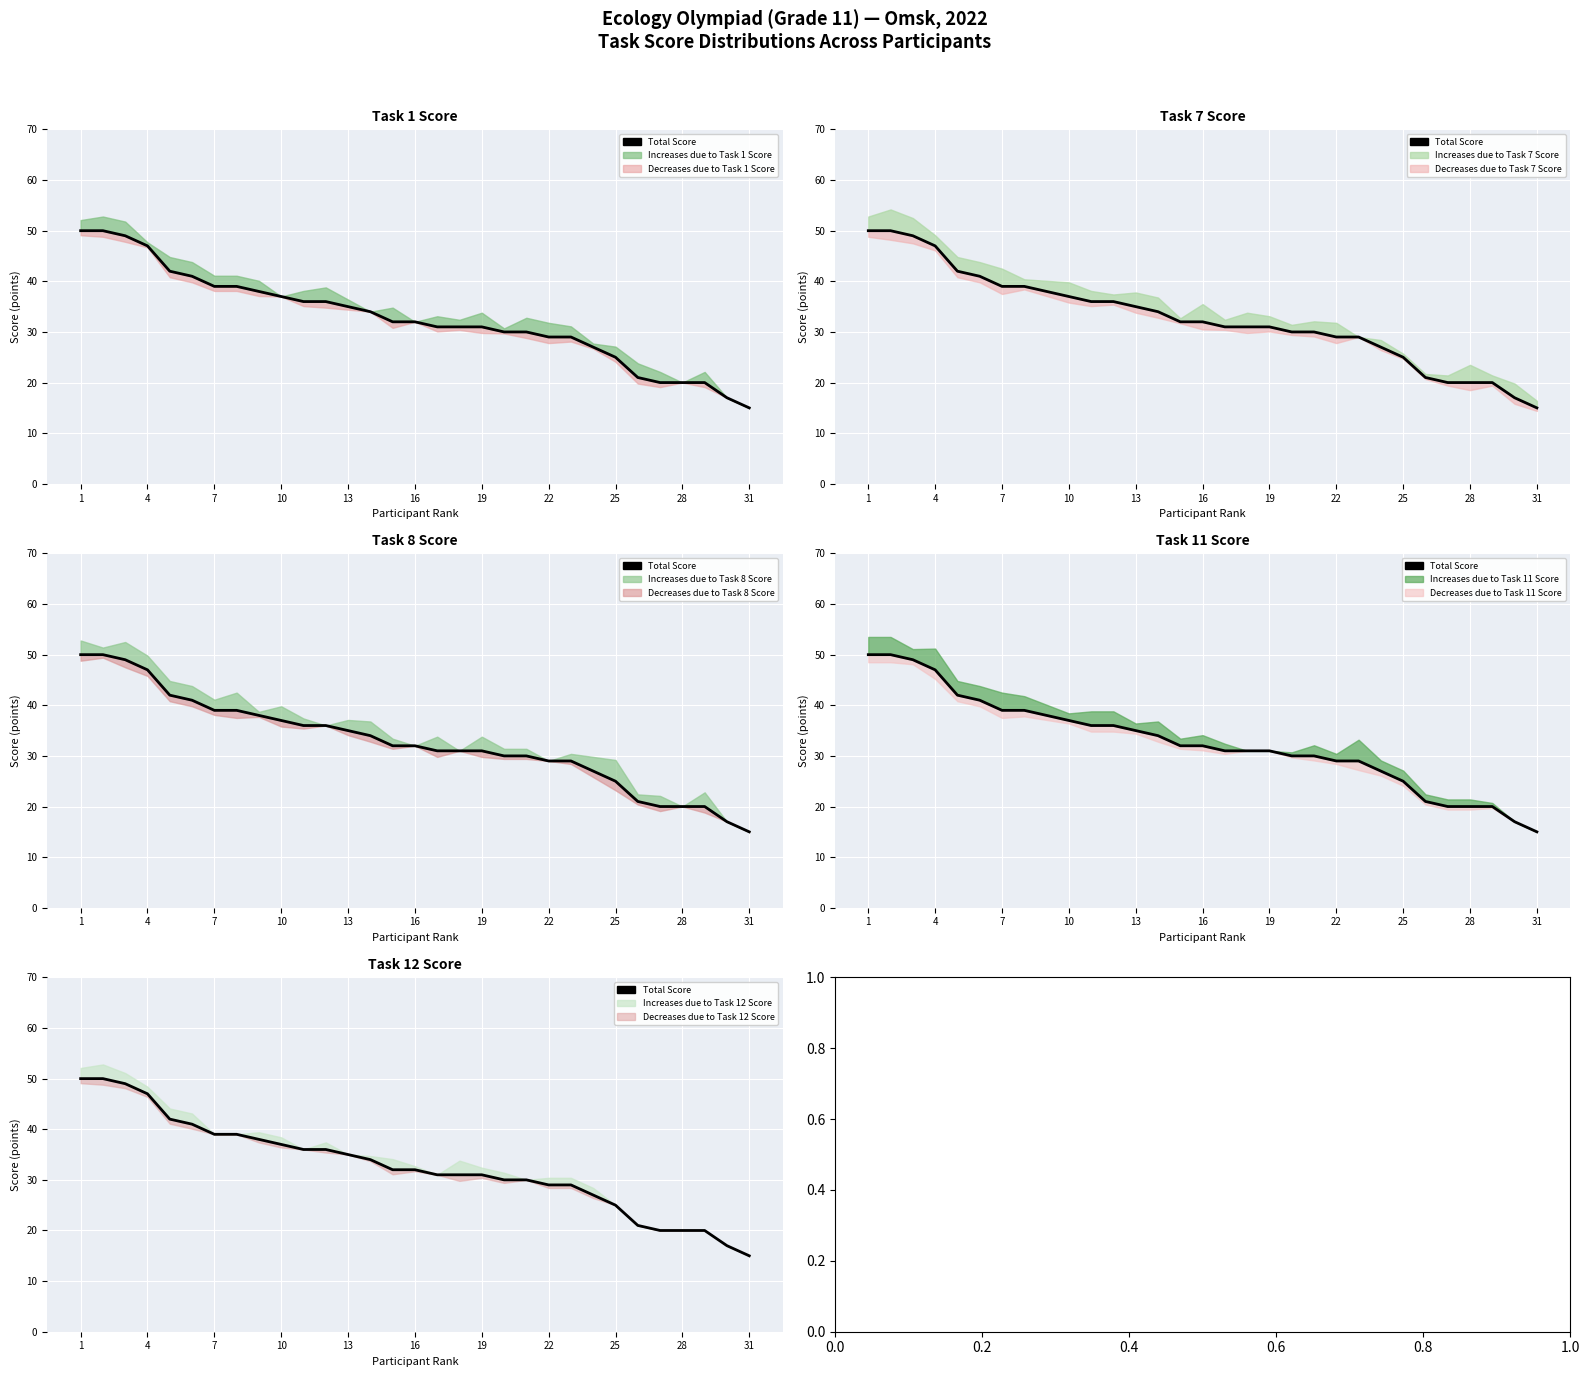

At which label does the data first exceed 32?

1